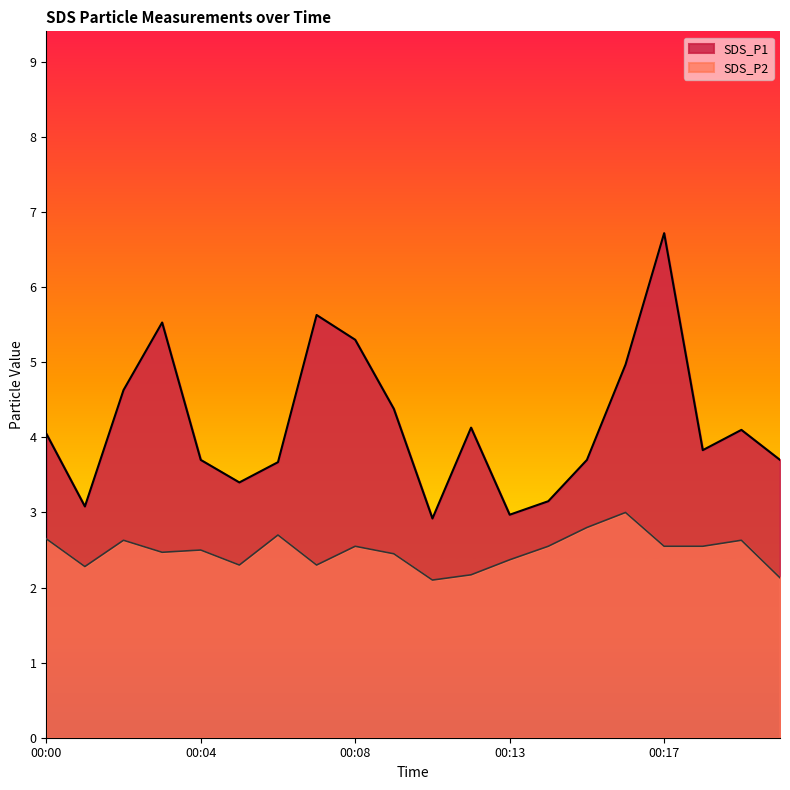

List the series in order of their peak value, highest first.

SDS_P1, SDS_P2